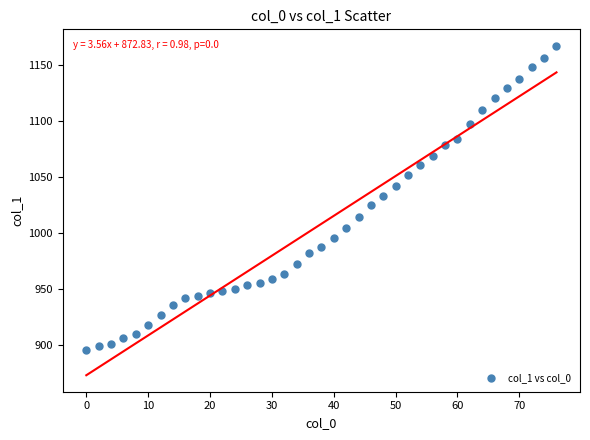

What is the range of Y values (max minus min)?

272